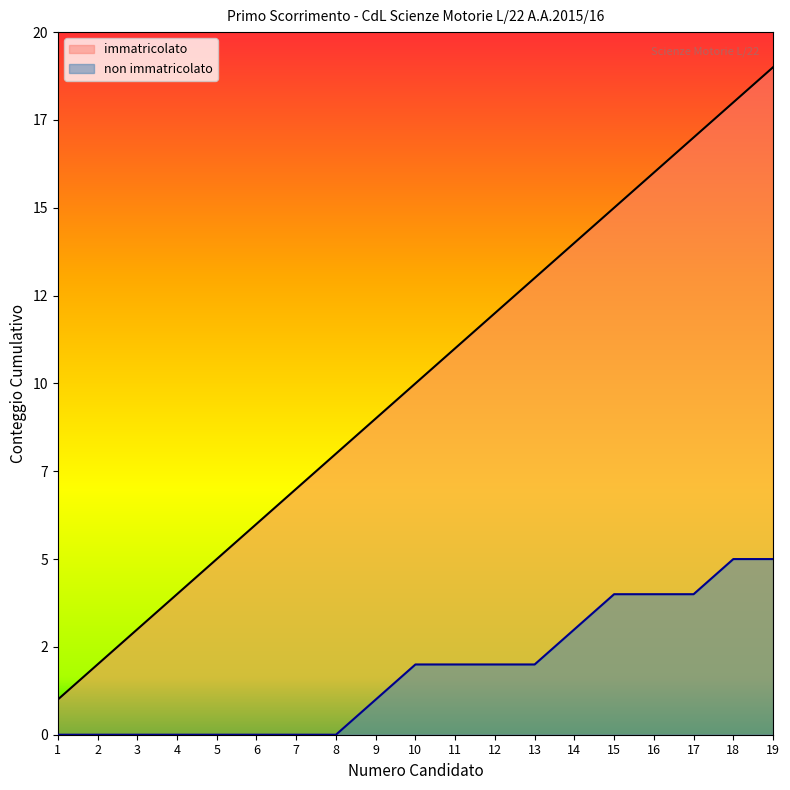

Reading left to right, transcribe all the data shown in this chart.

immatricolato: 1=1	2=2	3=3	4=4	5=5	6=6	7=7	8=8	9=9	10=10	11=11	12=12	13=13	14=14	15=15	16=16	17=17	18=18	19=19
non immatricolato: 1=0	2=0	3=0	4=0	5=0	6=0	7=0	8=0	9=1	10=2	11=2	12=2	13=2	14=3	15=4	16=4	17=4	18=5	19=5